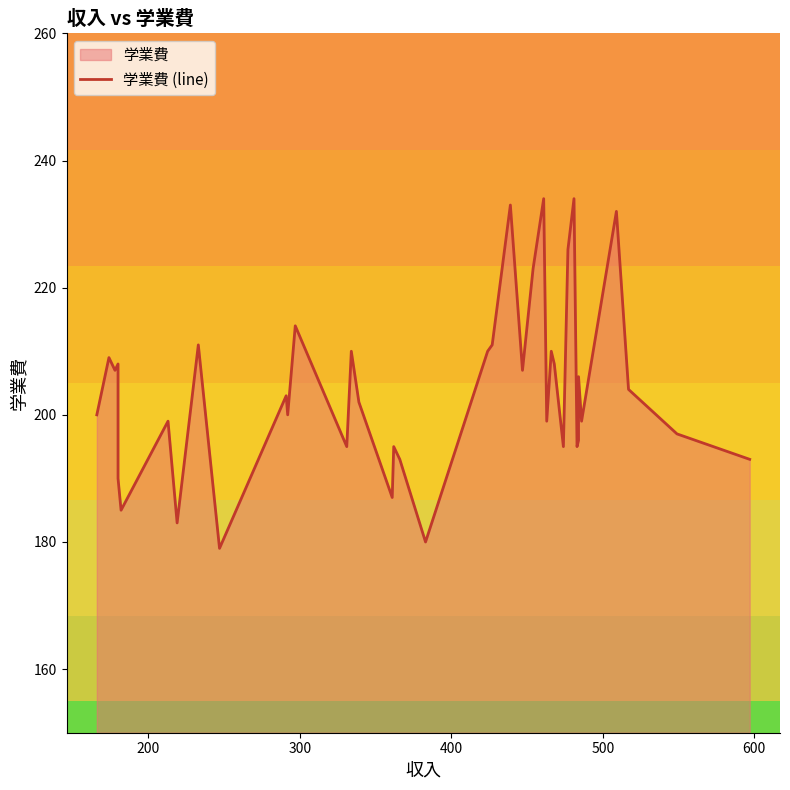

True or false: the data has more than 1 interior local peaks.

True